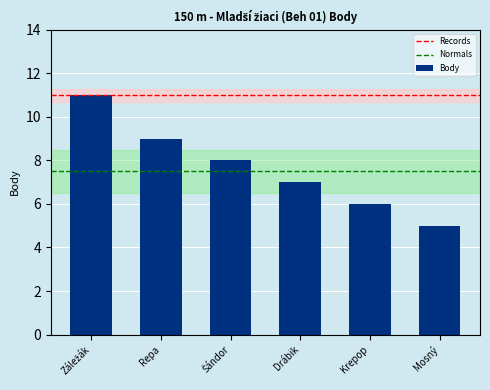

What is the value of the 1st bar from the left?

11